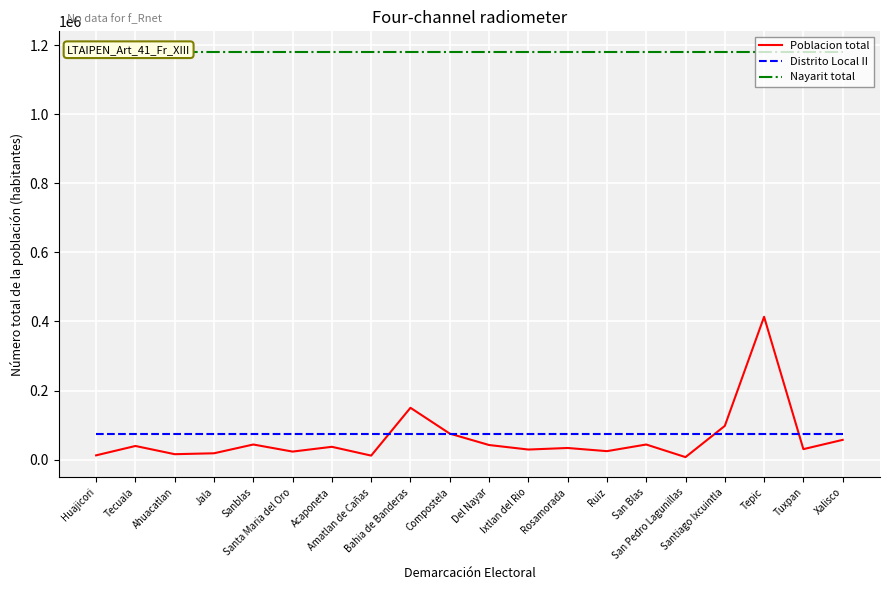

How many times do Poblacion total and Distrito Local II cross each other?

4